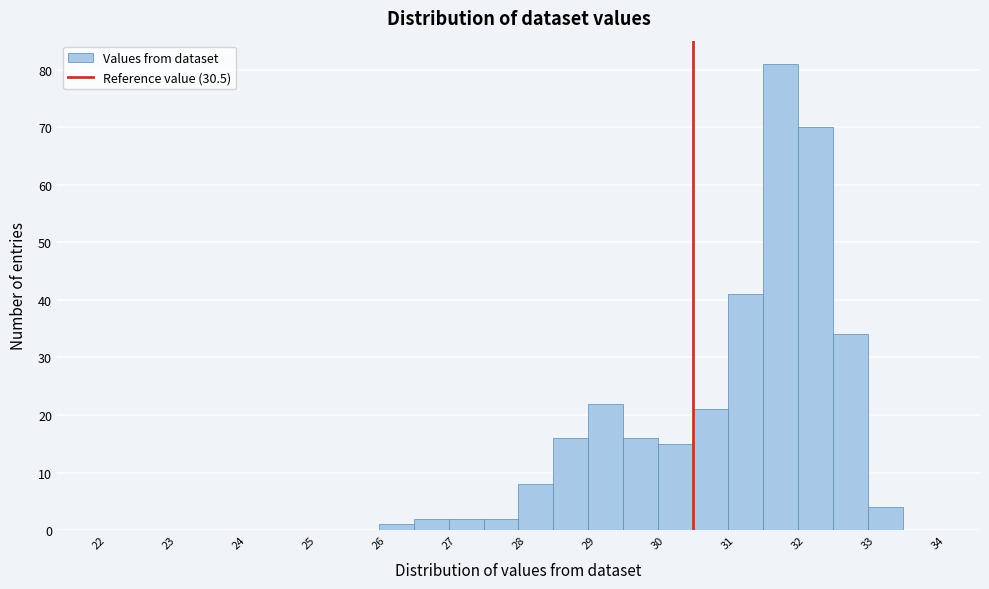

Reading left to right, list every bar in this chart as the range it spans on the x-axis followed by its height. The values are not printed on the chart, so give them approximately, as read against the axis.

22.0 to 22.5: 0
22.5 to 23.0: 0
23.0 to 23.5: 0
23.5 to 24.0: 0
24.0 to 24.5: 0
24.5 to 25.0: 0
25.0 to 25.5: 0
25.5 to 26.0: 0
26.0 to 26.5: 1
26.5 to 27.0: 2
27.0 to 27.5: 2
27.5 to 28.0: 2
28.0 to 28.5: 8
28.5 to 29.0: 16
29.0 to 29.5: 22
29.5 to 30.0: 16
30.0 to 30.5: 15
30.5 to 31.0: 21
31.0 to 31.5: 41
31.5 to 32.0: 81
32.0 to 32.5: 70
32.5 to 33.0: 34
33.0 to 33.5: 4
33.5 to 34.0: 0